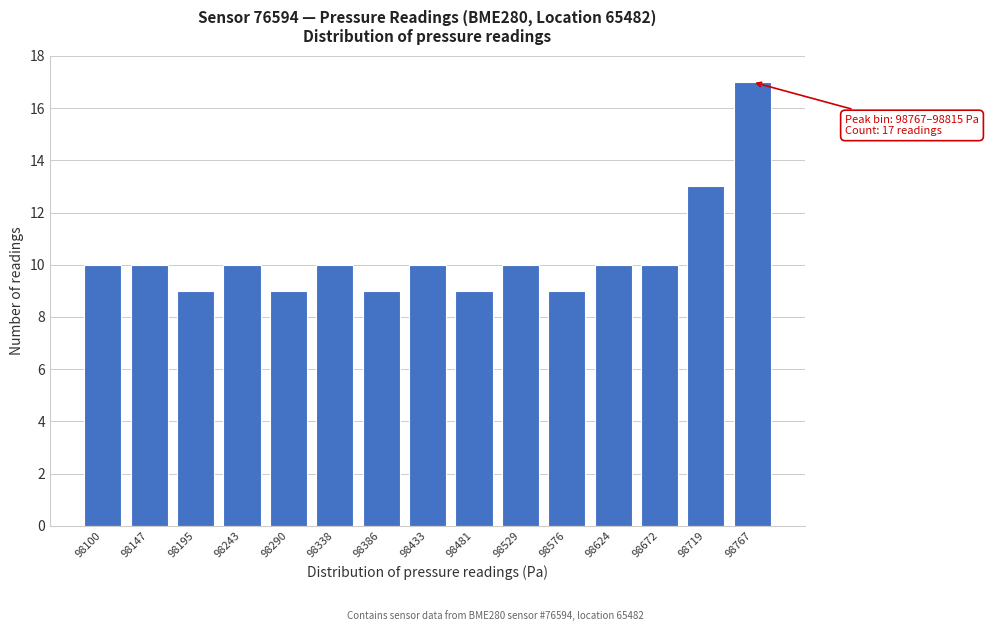

Reading left to right, extract all data points from this chart.

98100=10	98147=10	98195=9	98243=10	98290=9	98338=10	98386=9	98433=10	98481=9	98529=10	98576=9	98624=10	98672=10	98719=13	98767=17